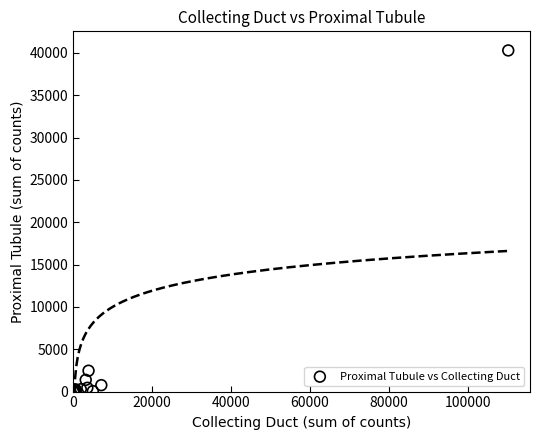

What Y value in the scatter plot is closest to 20140?

2465.7